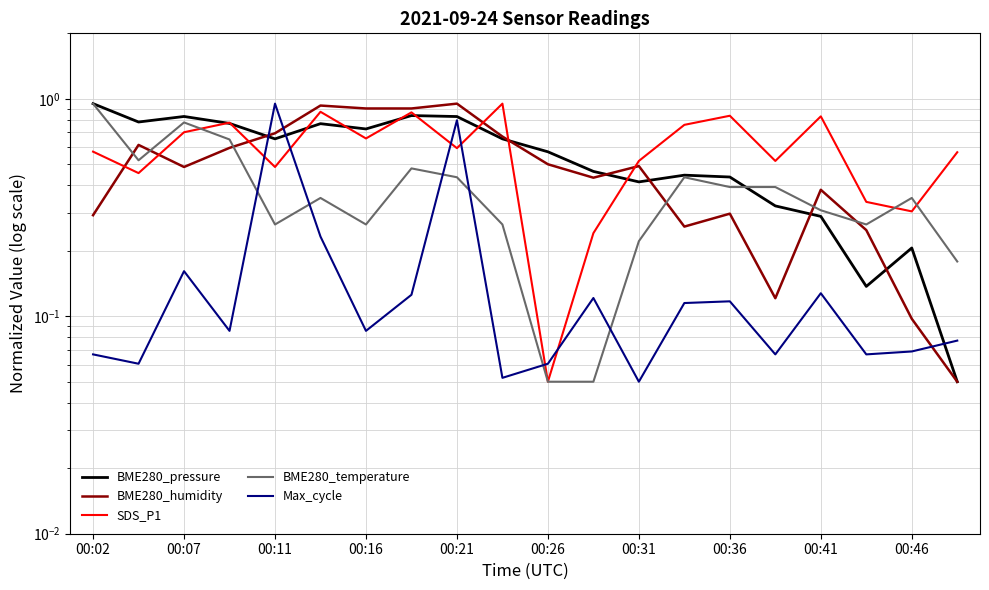

The value of BME280_humidity at 13 is 0.2. True or false?

False